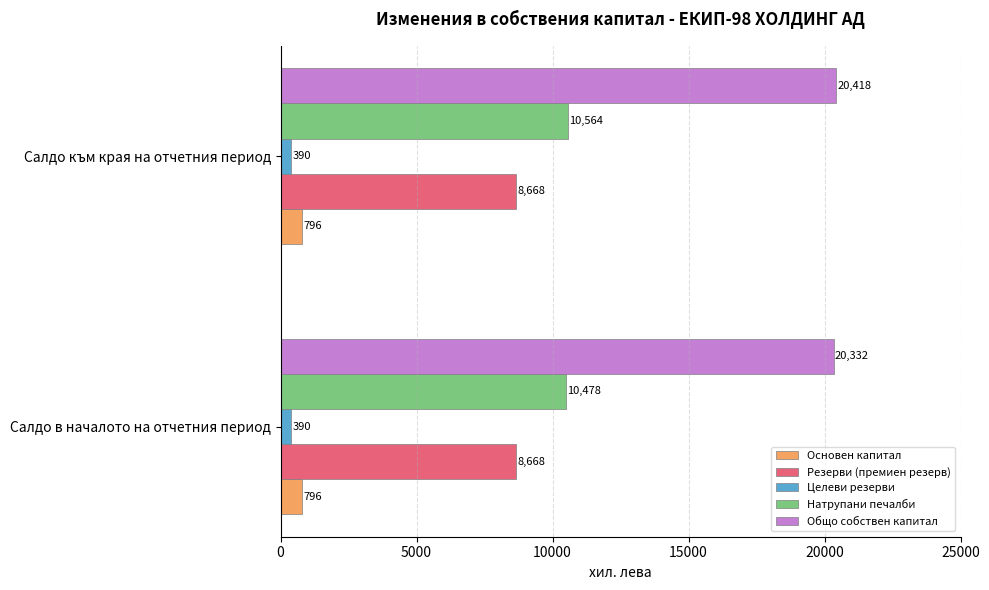

Is the value of Натрупани печалби at Салдо към края на отчетния период greater than the value of Резерви (премиен резерв) at Салдо в началото на отчетния период?

Yes